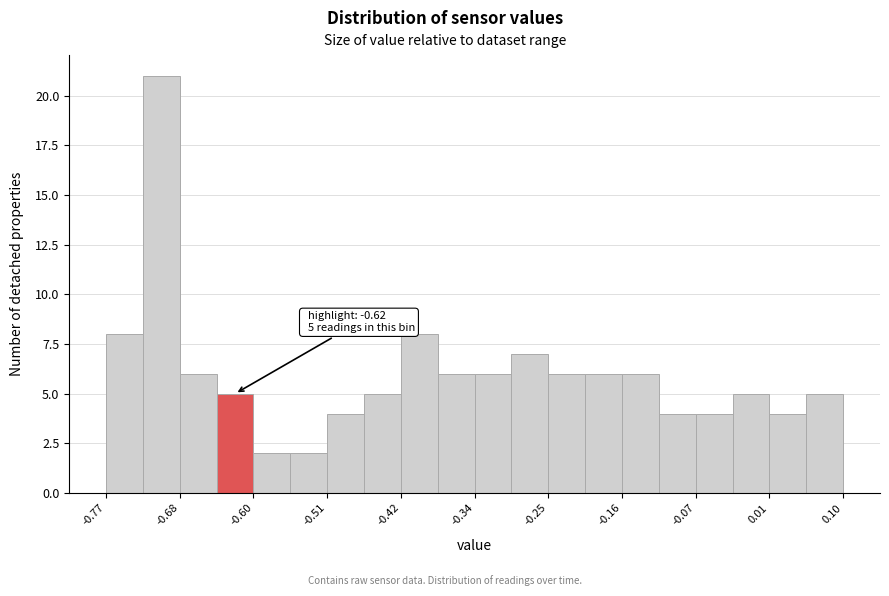

Which range on the x-axis has the tallest bar?

-0.73 to -0.68